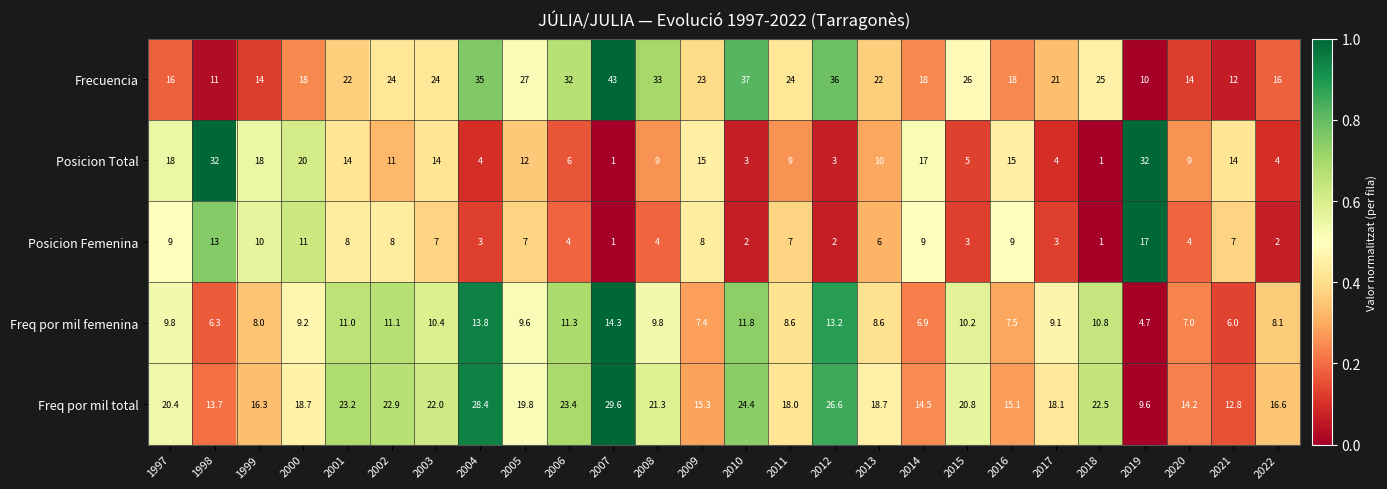

The Freq por mil femenina series shows 4.3 at 2016. True or false?

False